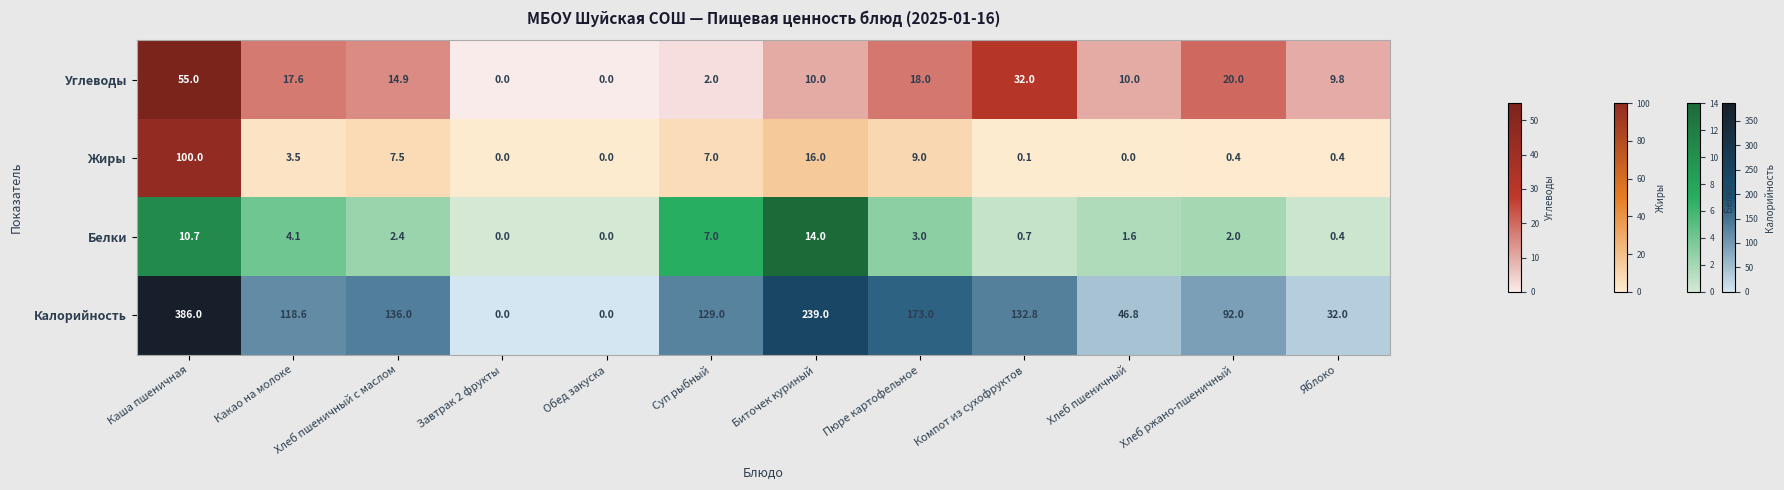

How many distinct data groups are displayed?

4